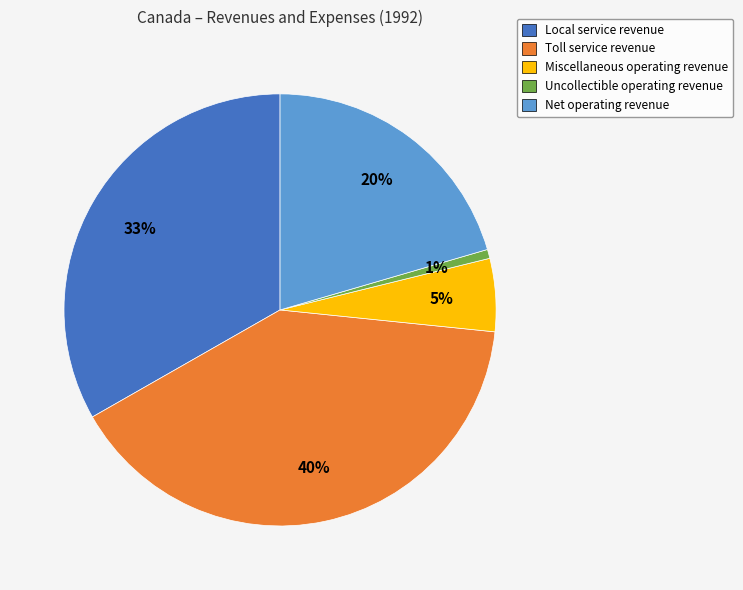

Between Toll service revenue and Local service revenue, which is larger?

Toll service revenue